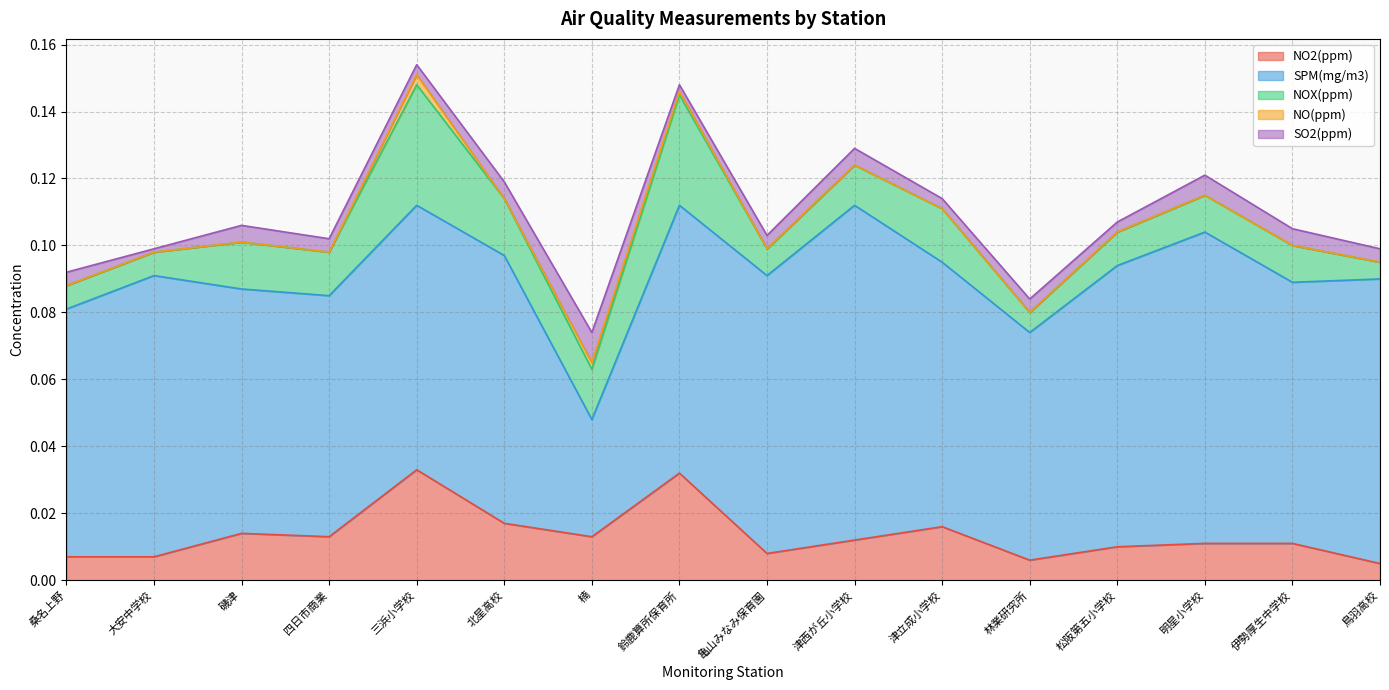

Reading right to left, list all the values displayed in this chart.

NO2(ppm): 鳥羽高校=0.0	伊勢厚生中学校=0.0	明星小学校=0.0	松阪第五小学校=0.0	林業研究所=0.0	津立成小学校=0.0	津西が丘小学校=0.0	亀山みなみ保育園=0.0	鈴鹿算所保育所=0.0	楠=0.0	北星高校=0.0	三浜小学校=0.0	四日市商業=0.0	磯津=0.0	大安中学校=0.0	桑名上野=0.0
SPM(mg/m3): 鳥羽高校=0.1	伊勢厚生中学校=0.1	明星小学校=0.1	松阪第五小学校=0.1	林業研究所=0.1	津立成小学校=0.1	津西が丘小学校=0.1	亀山みなみ保育園=0.1	鈴鹿算所保育所=0.1	楠=0.0	北星高校=0.1	三浜小学校=0.1	四日市商業=0.1	磯津=0.1	大安中学校=0.1	桑名上野=0.1
NOX(ppm): 鳥羽高校=0.0	伊勢厚生中学校=0.0	明星小学校=0.0	松阪第五小学校=0.0	林業研究所=0.0	津立成小学校=0.0	津西が丘小学校=0.0	亀山みなみ保育園=0.0	鈴鹿算所保育所=0.0	楠=0.0	北星高校=0.0	三浜小学校=0.0	四日市商業=0.0	磯津=0.0	大安中学校=0.0	桑名上野=0.0
NO(ppm): 鳥羽高校=0.0	伊勢厚生中学校=0.0	明星小学校=0.0	松阪第五小学校=0.0	林業研究所=0.0	津立成小学校=0.0	津西が丘小学校=0.0	亀山みなみ保育園=0.0	鈴鹿算所保育所=0.0	楠=0.0	北星高校=0.0	三浜小学校=0.0	四日市商業=0.0	磯津=0.0	大安中学校=0.0	桑名上野=0.0
SO2(ppm): 鳥羽高校=0.0	伊勢厚生中学校=0.0	明星小学校=0.0	松阪第五小学校=0.0	林業研究所=0.0	津立成小学校=0.0	津西が丘小学校=0.0	亀山みなみ保育園=0.0	鈴鹿算所保育所=0.0	楠=0.0	北星高校=0.0	三浜小学校=0.0	四日市商業=0.0	磯津=0.0	大安中学校=0.0	桑名上野=0.0